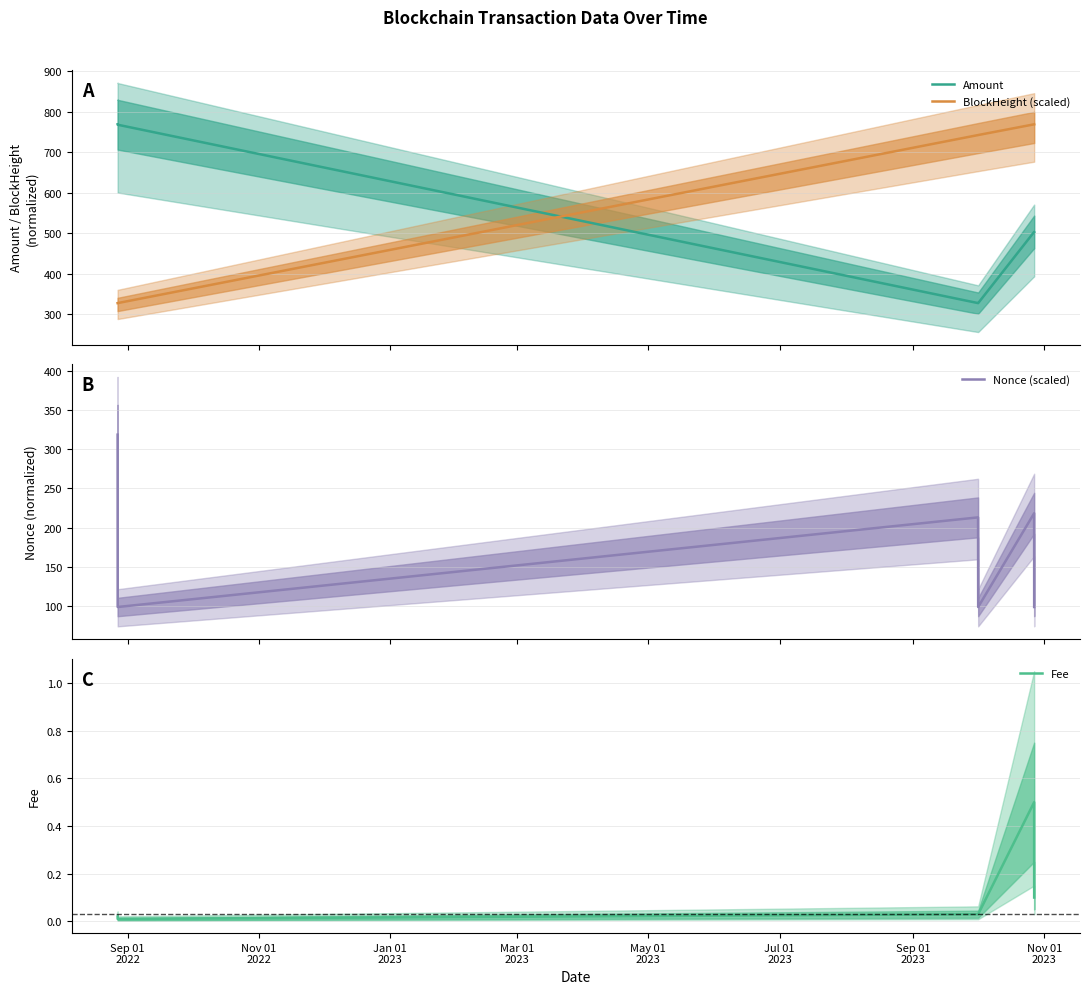

Is this an area chart (filled region under the line)?

No